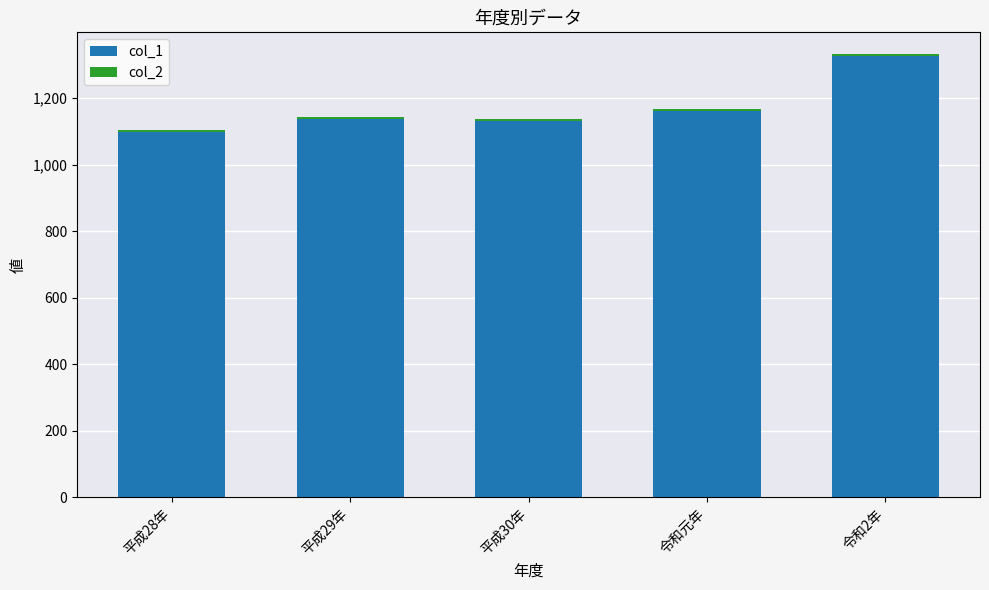

At which label does col_1 reach its peak?

令和2年